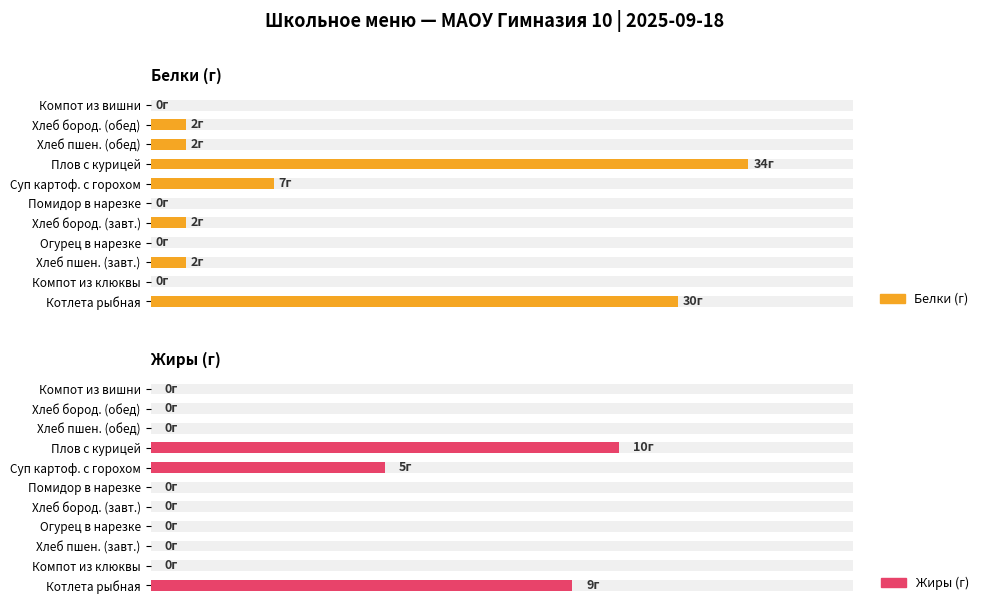

How many positive values does the Жиры (г) series have?

3